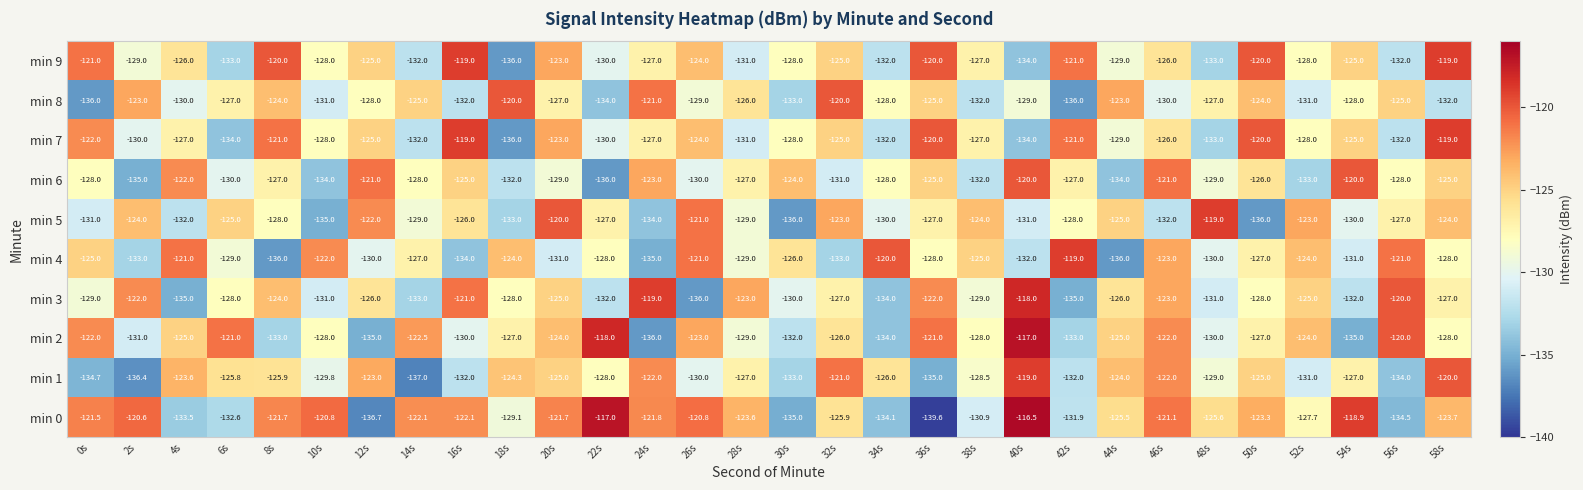

Which series has the largest total across all categories?

min 0